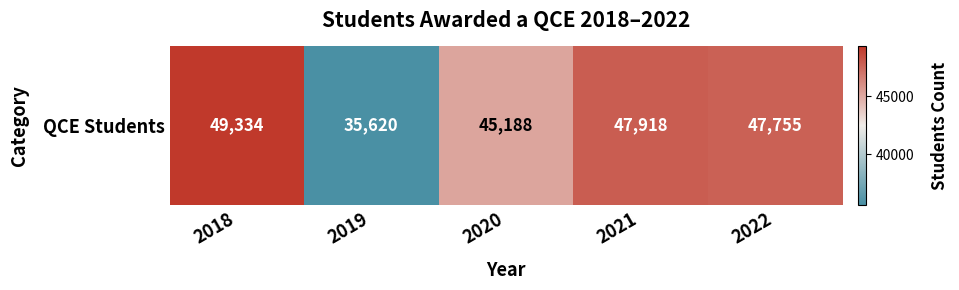

Reading right to left, extract all data points from this chart.

2022=47755	2021=47918	2020=45188	2019=35620	2018=49334